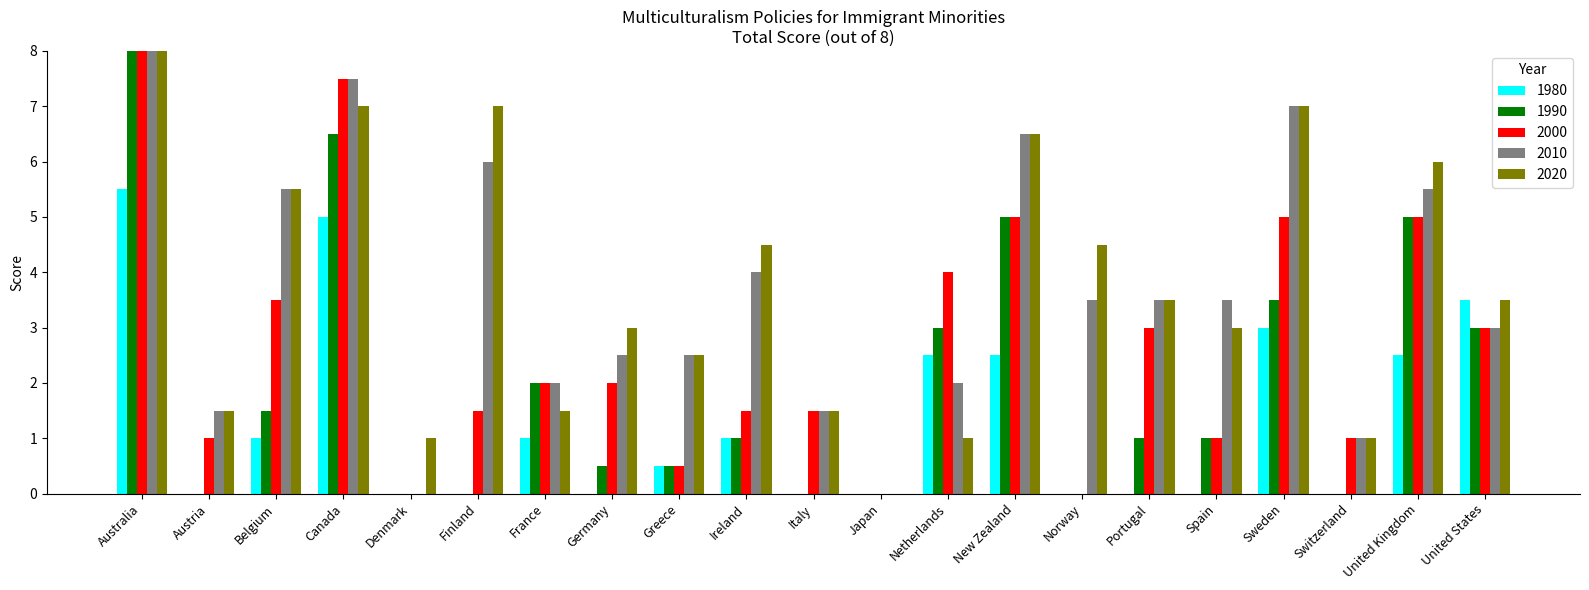

What is the sum of all 2020 values?

79.0